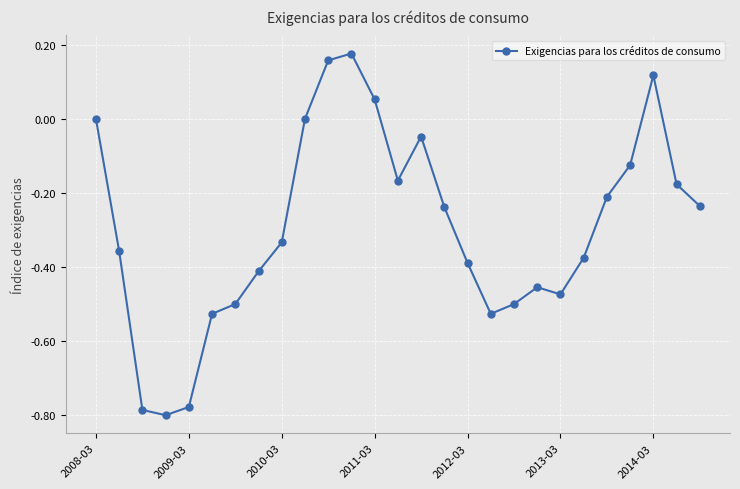

True or false: there are more than 1 points higher than both neighbors.

True